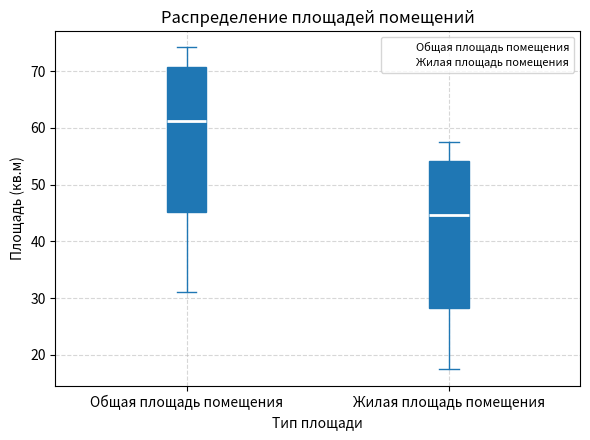

Reading left to right, read every box against the y-axis: the position of its median line, the range the box covers, and the ends of its whiskers. The values are not printed on the chart, so give them approximately, as read against the axis.

Общая площадь помещения: median 61, box 45 to 71, whiskers 31 to 74
Жилая площадь помещения: median 45, box 28 to 54, whiskers 17 to 58